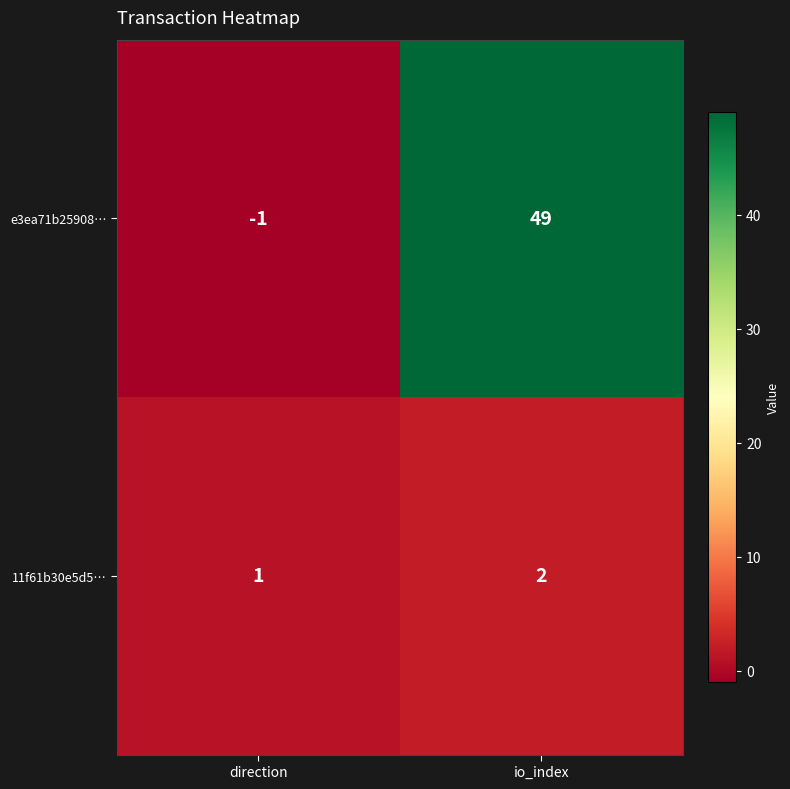

At which label does 11f61b30e5d5… reach its minimum?

direction